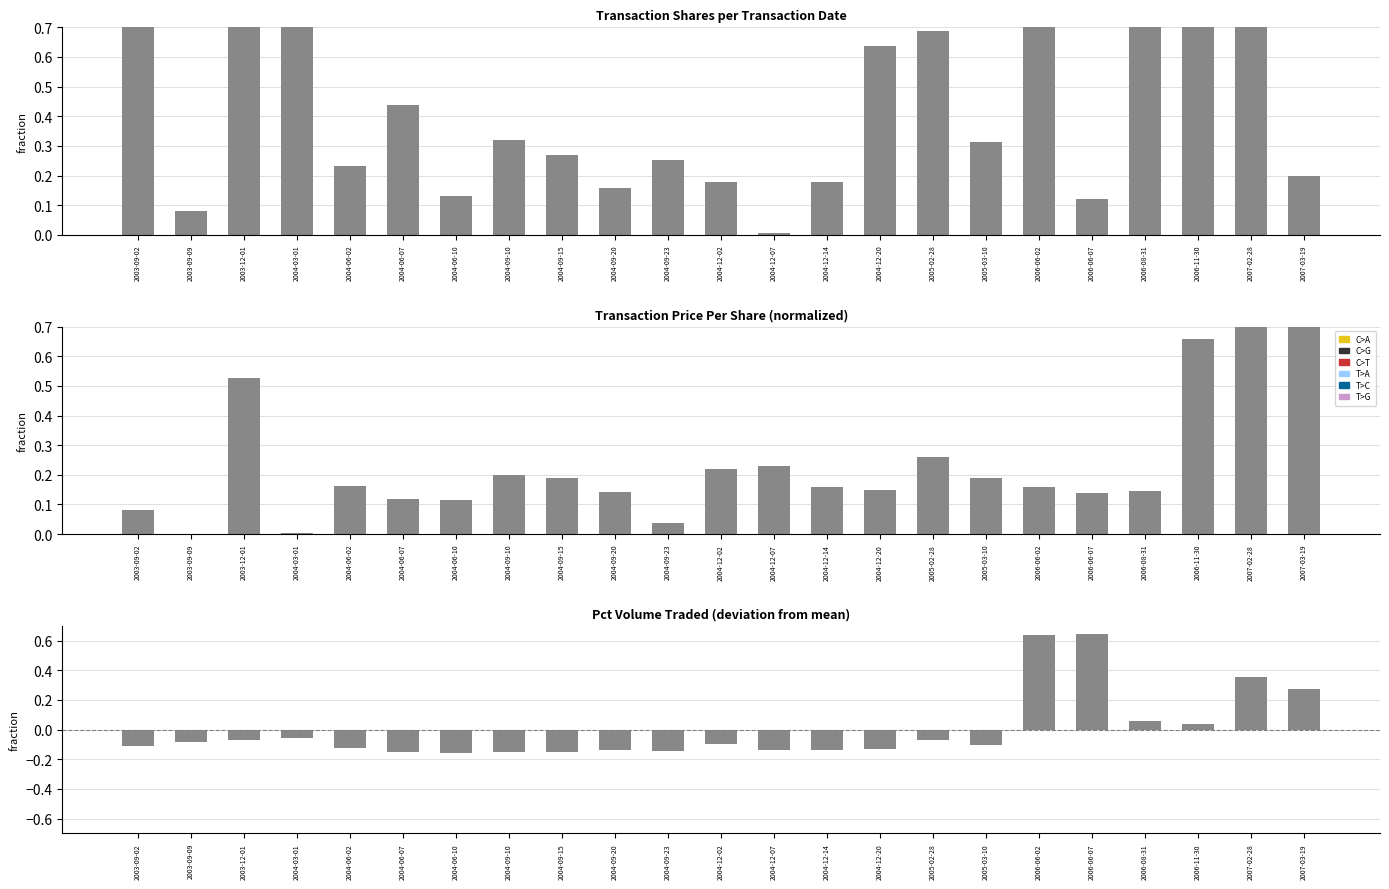

Which series has the widest spread of values?

transactionPricePerShare